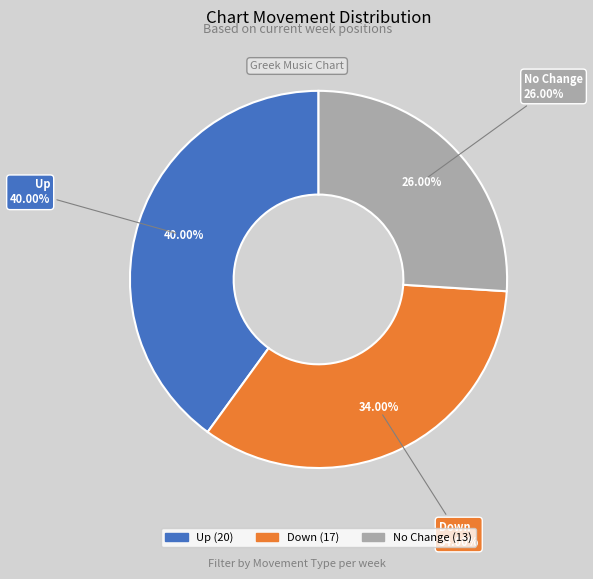

Which category has the biggest portion of the pie?

up